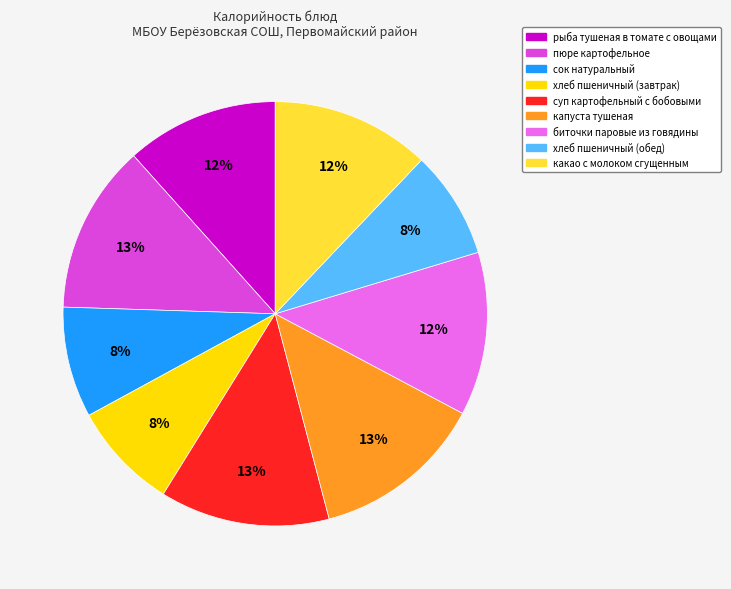

To the nearest percent, what is the average slice percentage?

11%